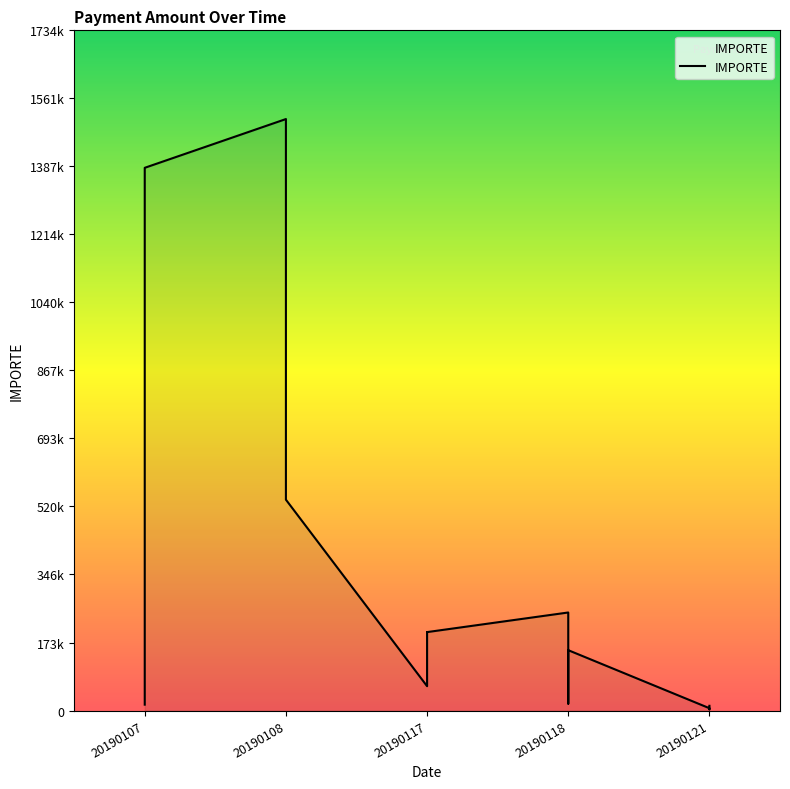

At which label does the data first exceed 58574?

20190107